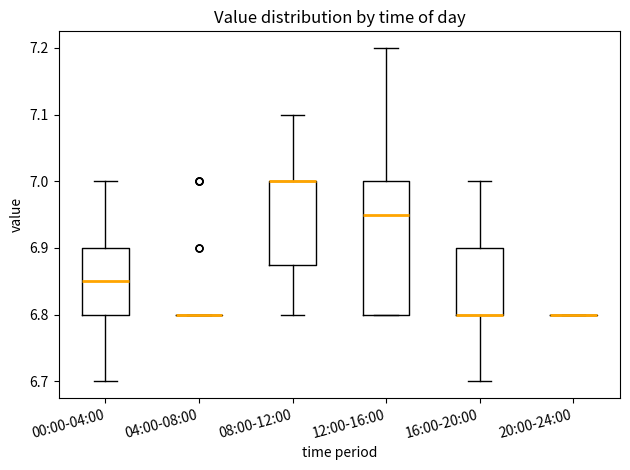

Reading left to right, read every box against the y-axis: the position of its median line, the range the box covers, and the ends of its whiskers. The values are not printed on the chart, so give them approximately, as read against the axis.

00:00-04:00: median 6.85, box 6.80 to 6.90, whiskers 6.70 to 7.00
04:00-08:00: box collapsed to a line at 6.80, whiskers 6.80 to 6.80
08:00-12:00: median 7.00 (drawn on the box's upper edge), box 6.88 to 7.00, whiskers 6.80 to 7.10
12:00-16:00: median 6.95, box 6.80 to 7.00, whiskers 6.80 to 7.20
16:00-20:00: median 6.80 (drawn on the box's lower edge), box 6.80 to 6.90, whiskers 6.70 to 7.00
20:00-24:00: box collapsed to a line at 6.80, whiskers 6.80 to 6.80